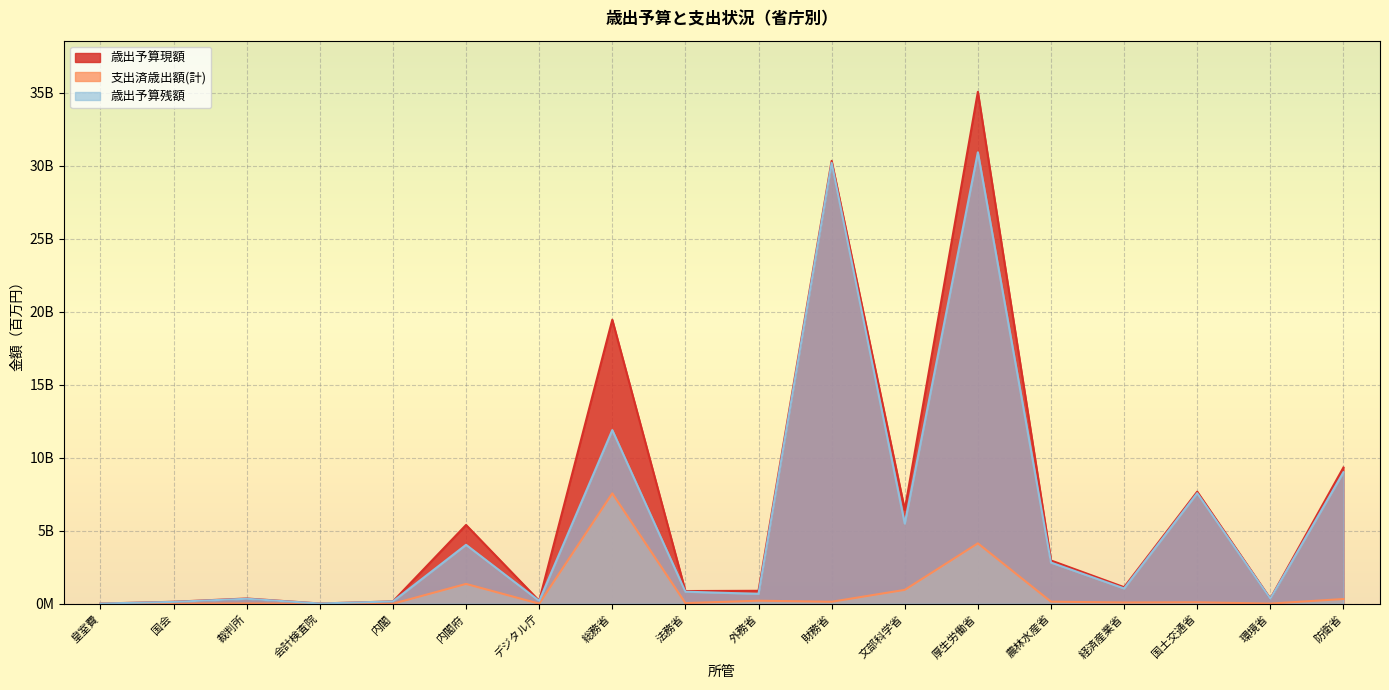

How many interior local peaks does the 歳出予算残額 series have?

6